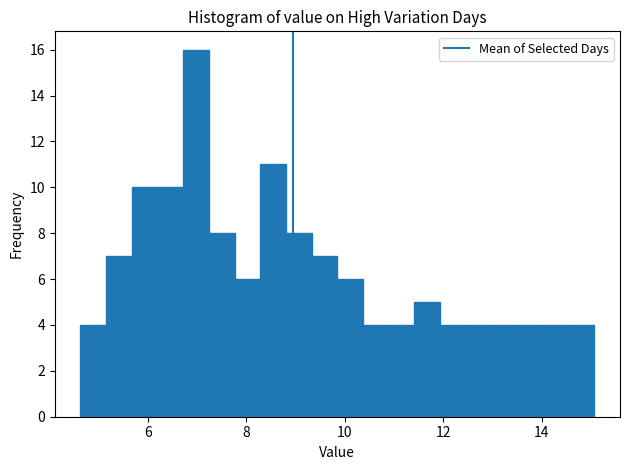

Read against the x-axis, roughly where is the centre of the tallest bar?

7.0